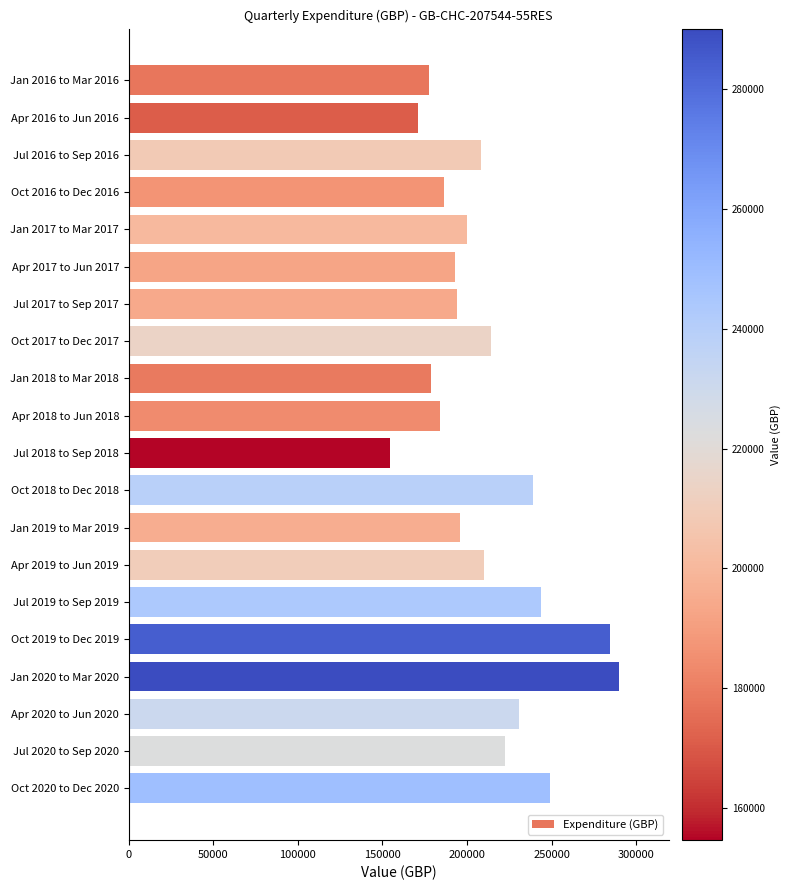

The value at Jul 2016 to Sep 2016 is 57719. True or false?

False